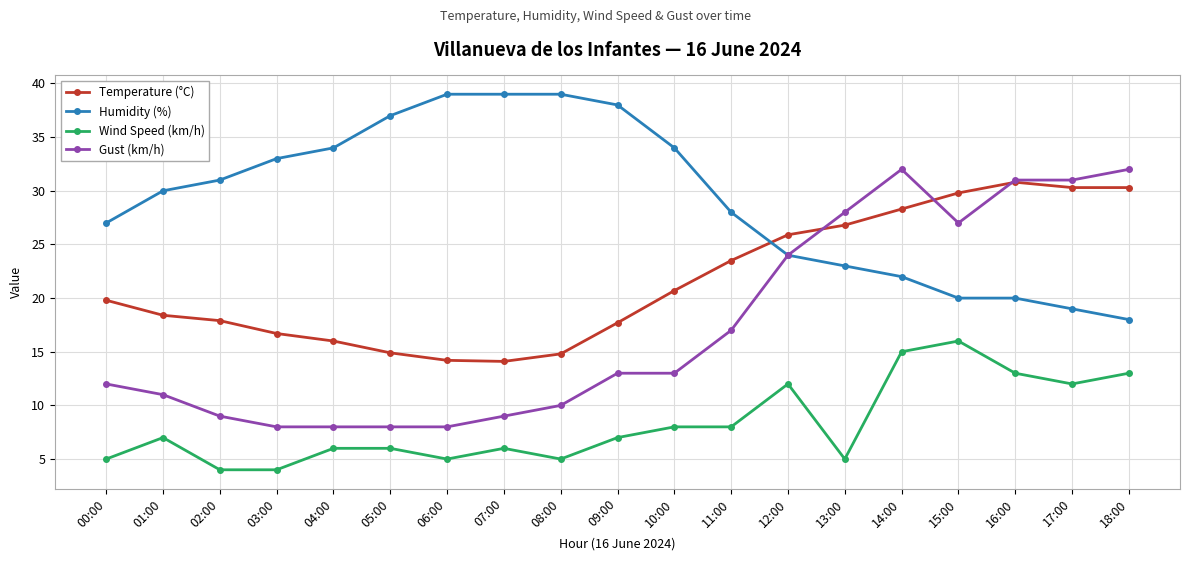

True or false: Humidity (%) has a value of 23.0 at 13:00.

True